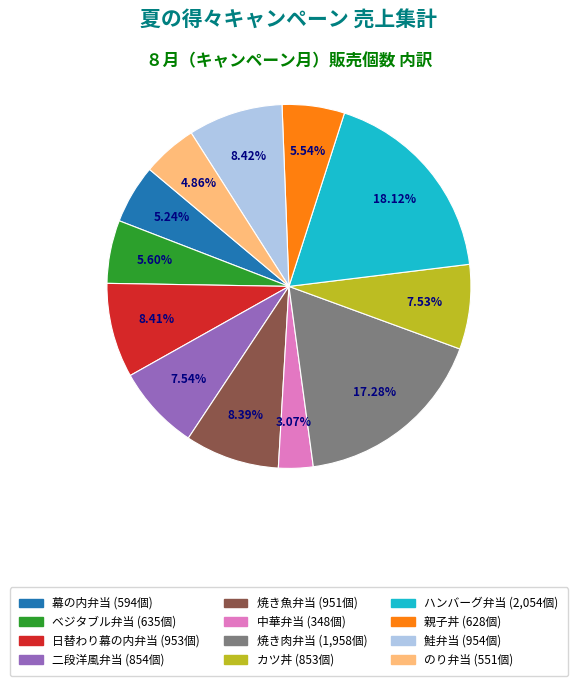

Is there any slice that represents more than half of the pie?

No